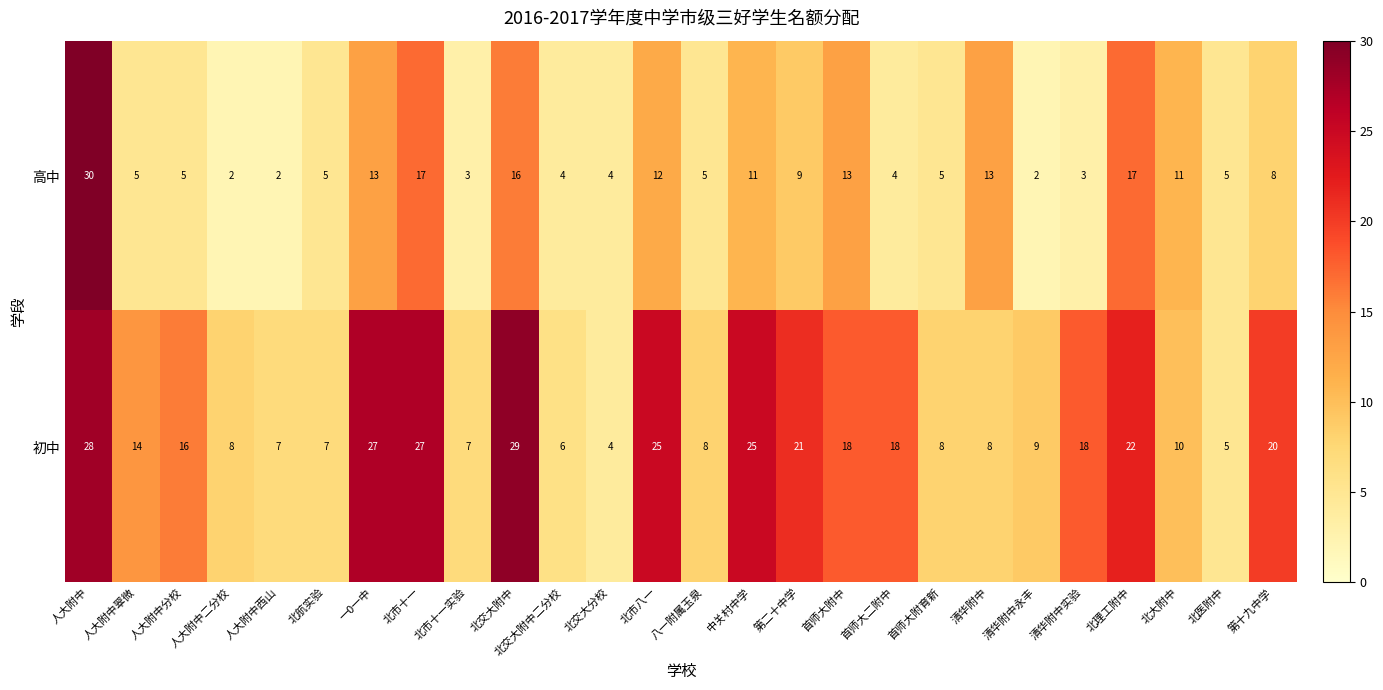

Is it true that 初中 equals 39 at 北市八一?

False